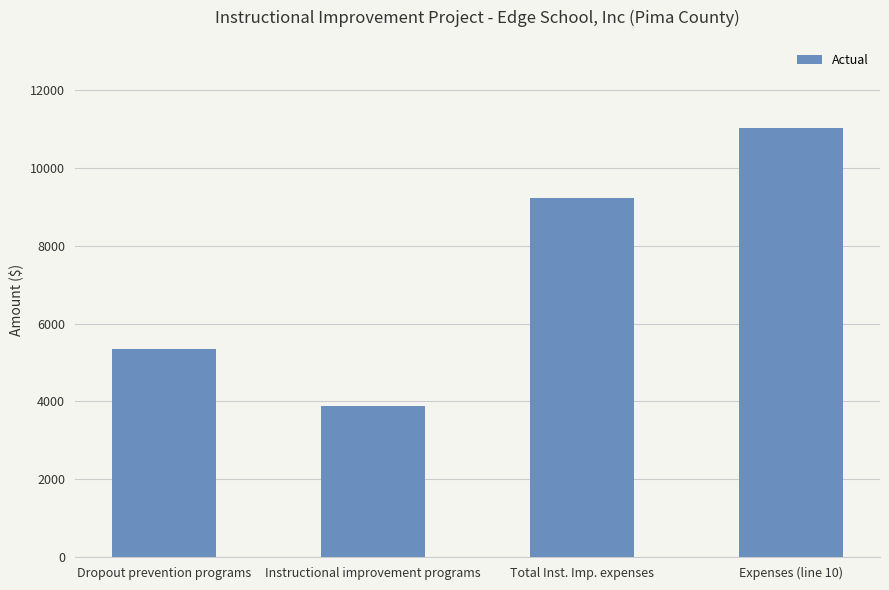

The chart shows a value of 3876 at Instructional improvement programs. True or false?

True